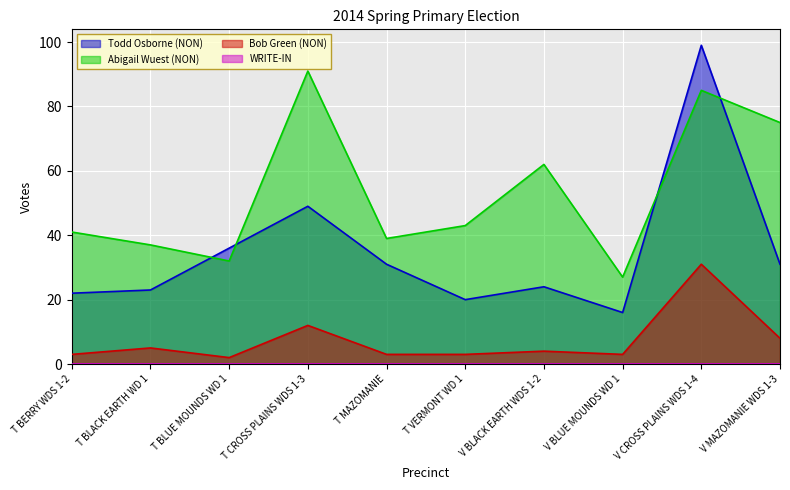

What is the minimum value shown in the chart?

0